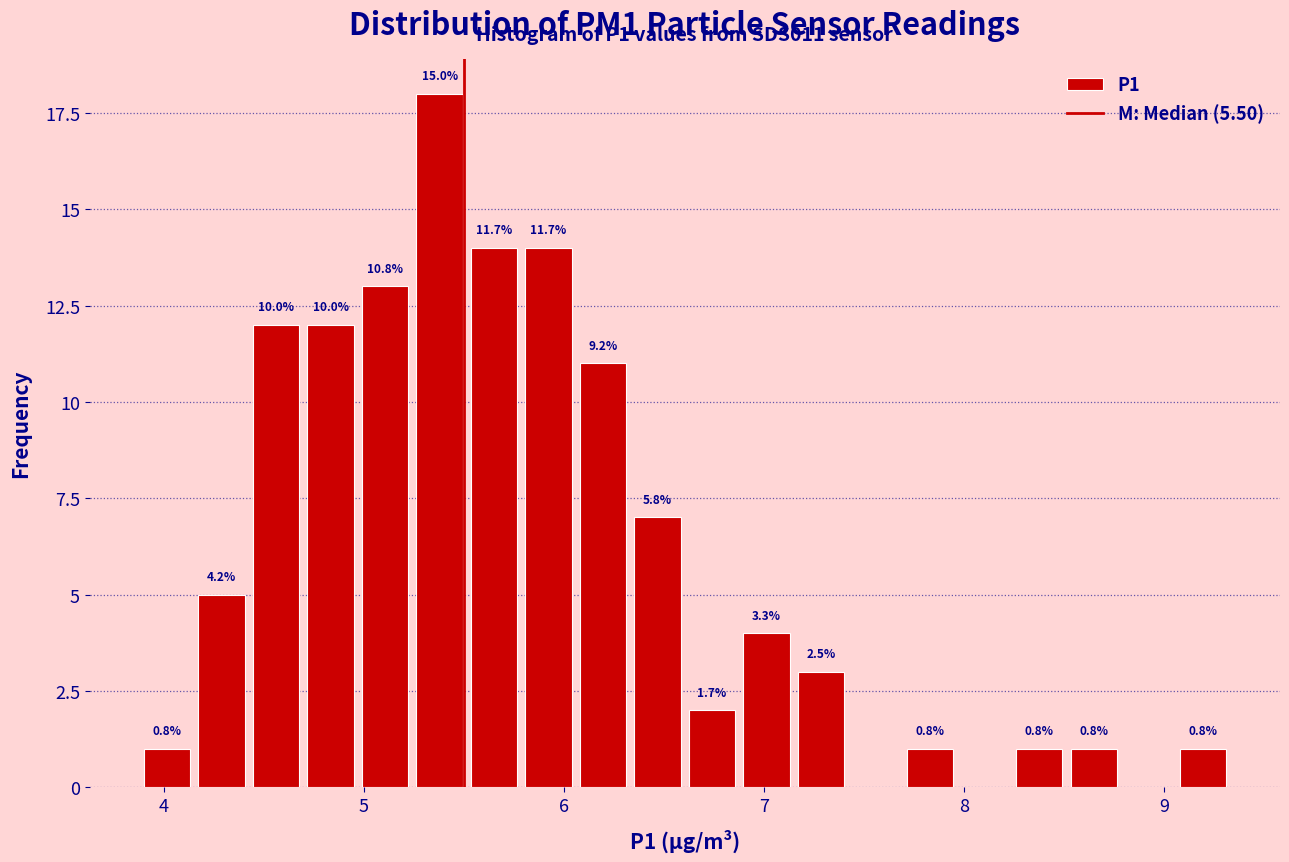

Around what value on the x-axis is the tallest bar? Give the approximate position of its centre, as read against the axis.

5.4